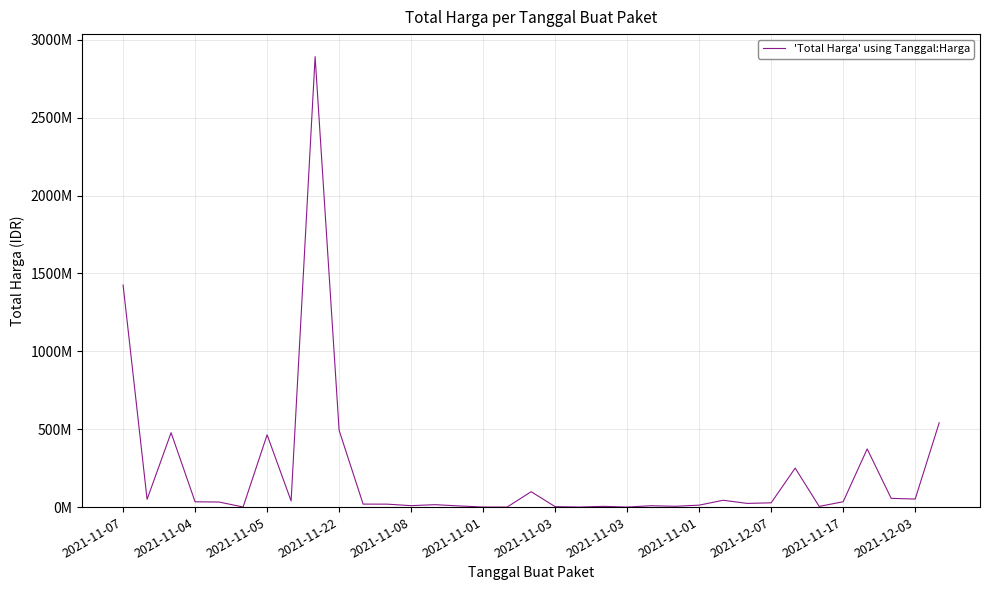

Where does the data first go above 27412000?

2021-11-07